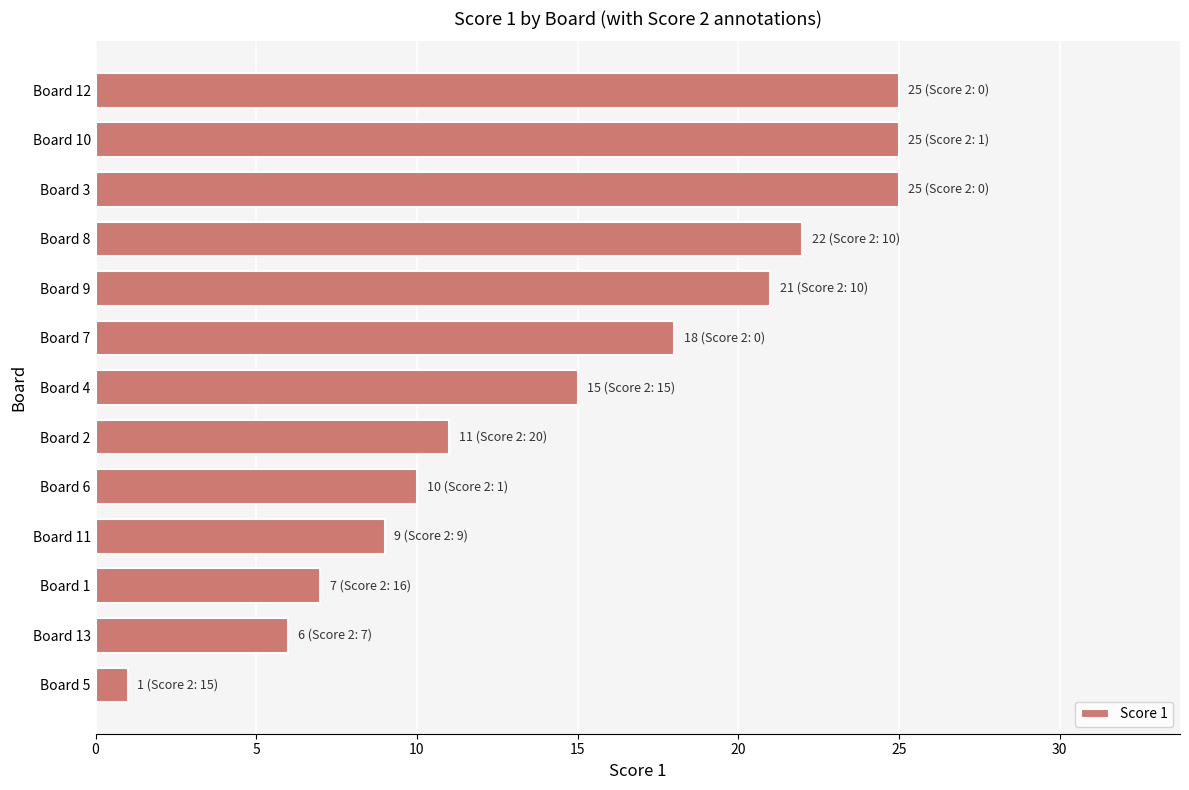

How many bars are there in total?

13